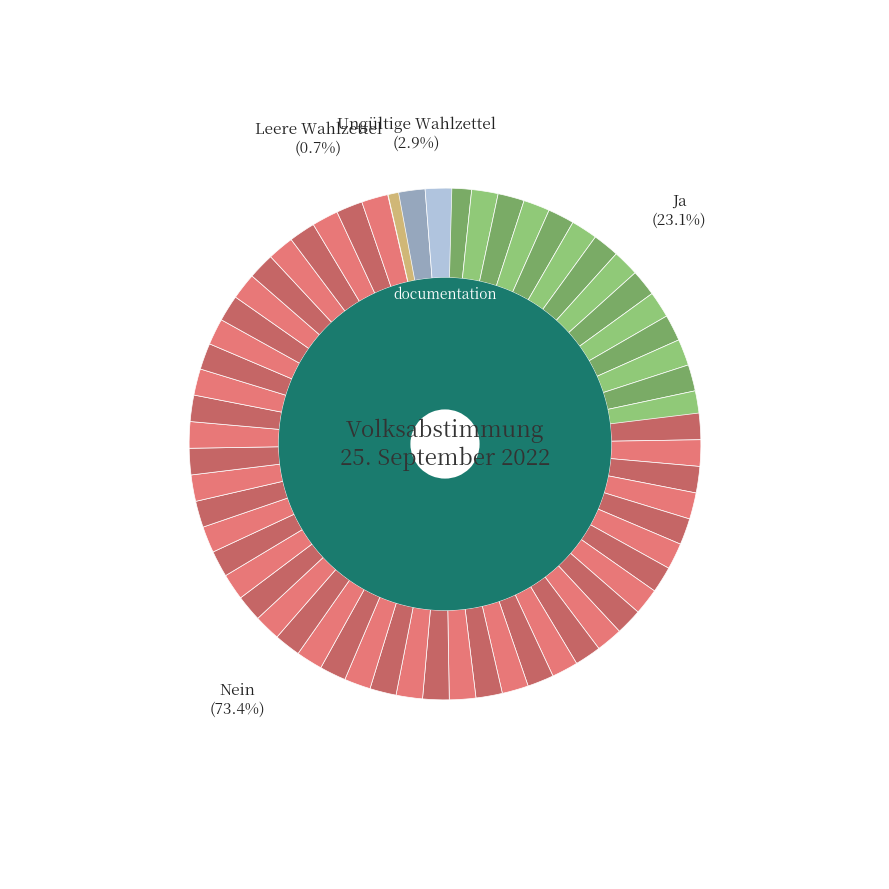

Which slice is the largest?

Nein